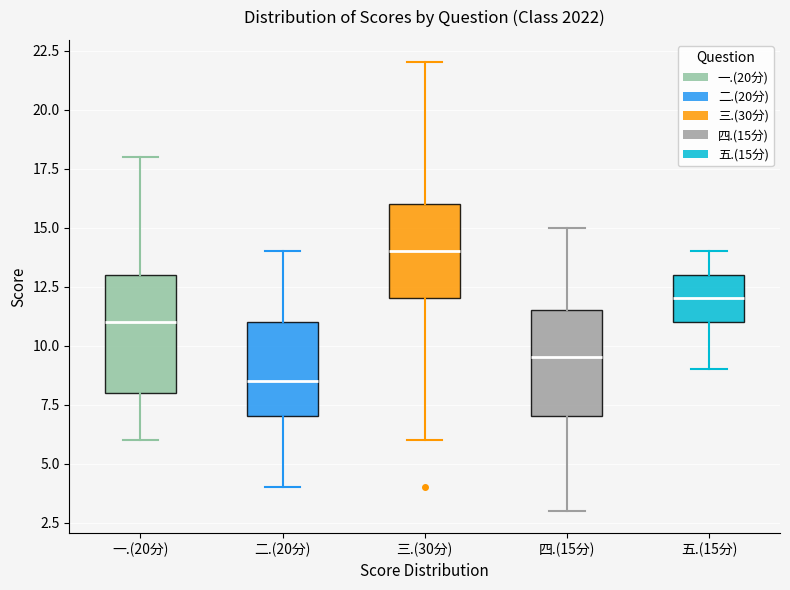

Reading left to right, read every box against the y-axis: the position of its median line, the range the box covers, and the ends of its whiskers. The values are not printed on the chart, so give them approximately, as read against the axis.

一.(20分): median 11.0, box 8.0 to 13.0, whiskers 6.0 to 18.0
二.(20分): median 8.5, box 7.0 to 11.0, whiskers 4.0 to 14.0
三.(30分): median 14.0, box 12.0 to 16.0, whiskers 6.0 to 22.0
四.(15分): median 9.5, box 7.0 to 11.5, whiskers 3.0 to 15.0
五.(15分): median 12.0, box 11.0 to 13.0, whiskers 9.0 to 14.0